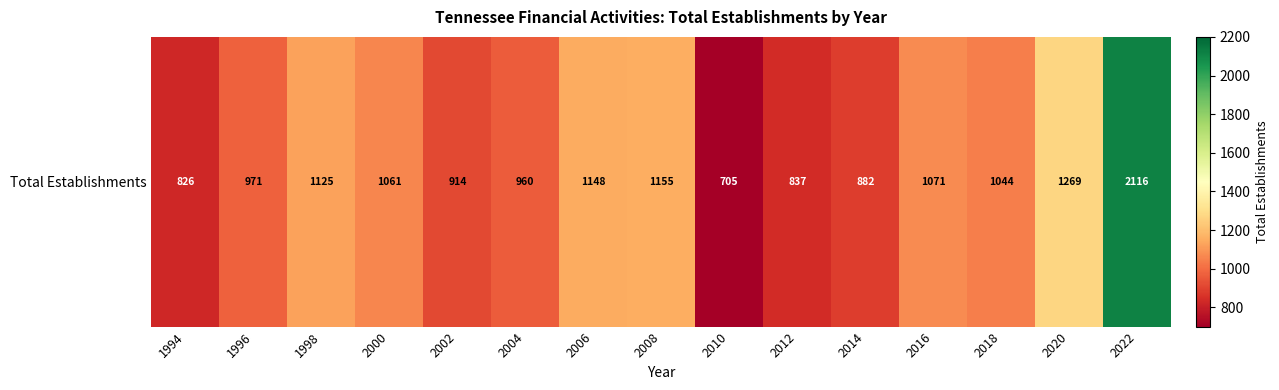

At which label does the data first exceed 1044?

1998